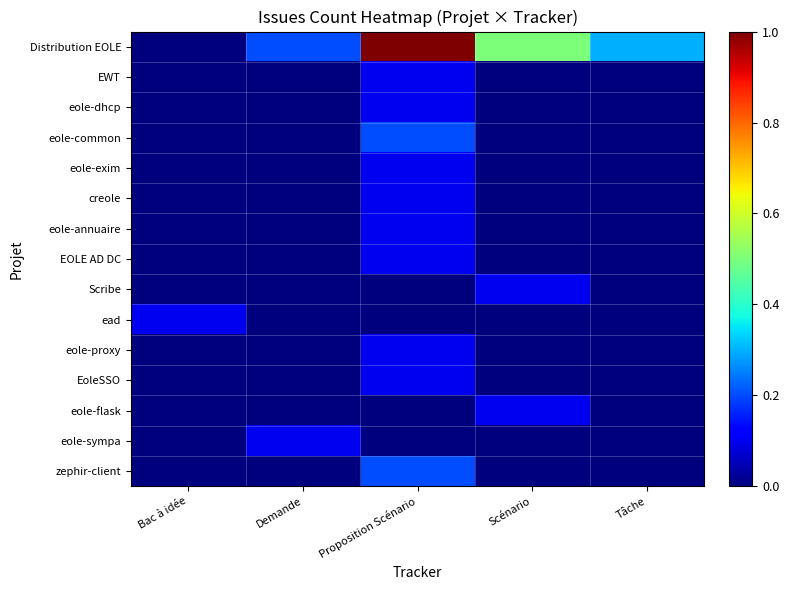

Which series has the largest total across all categories?

Distribution EOLE